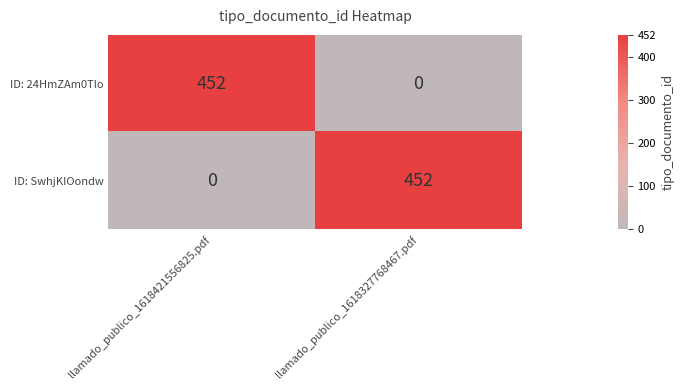

How many values in the ID: 24HmZAm0Tlo series are below 452?

1